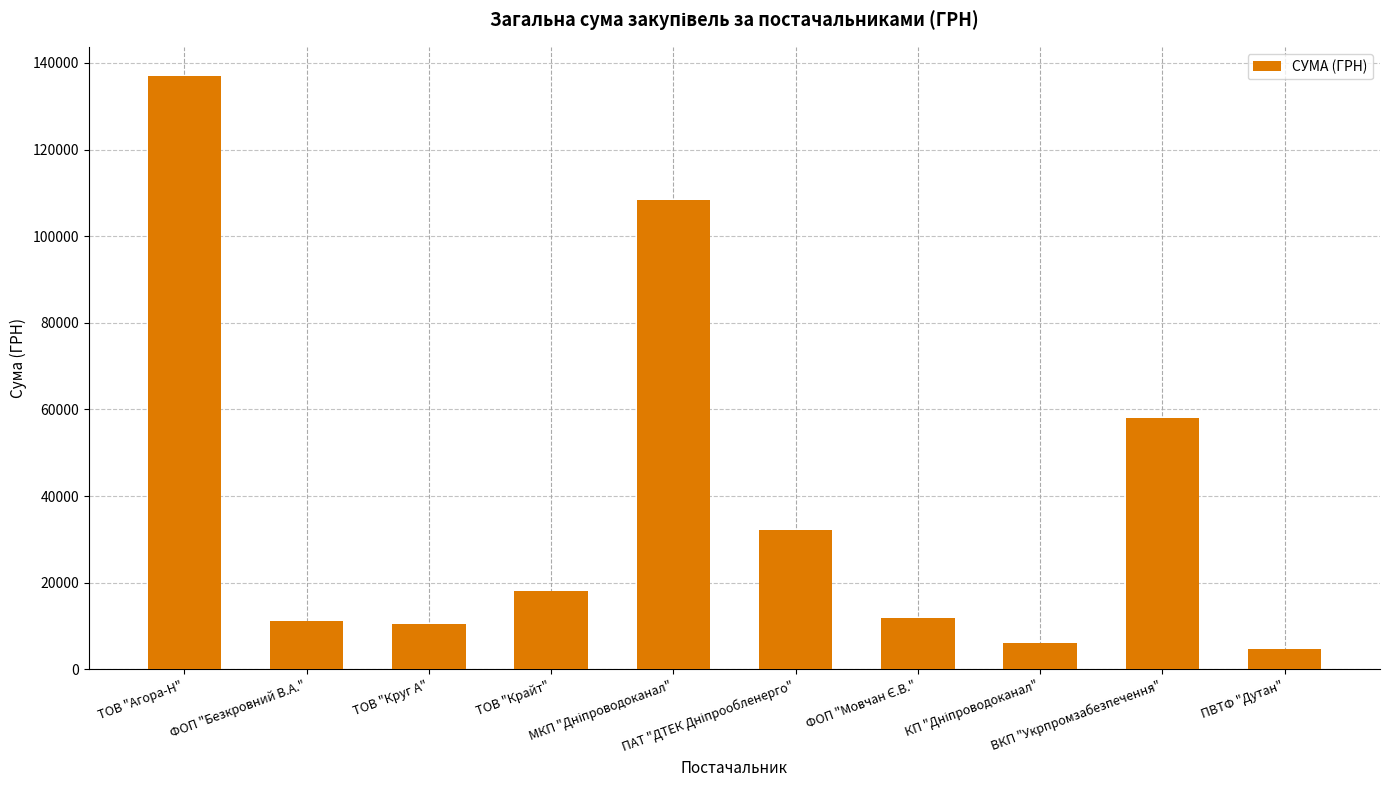

What is the value of the 8th bar from the left?

6118.0